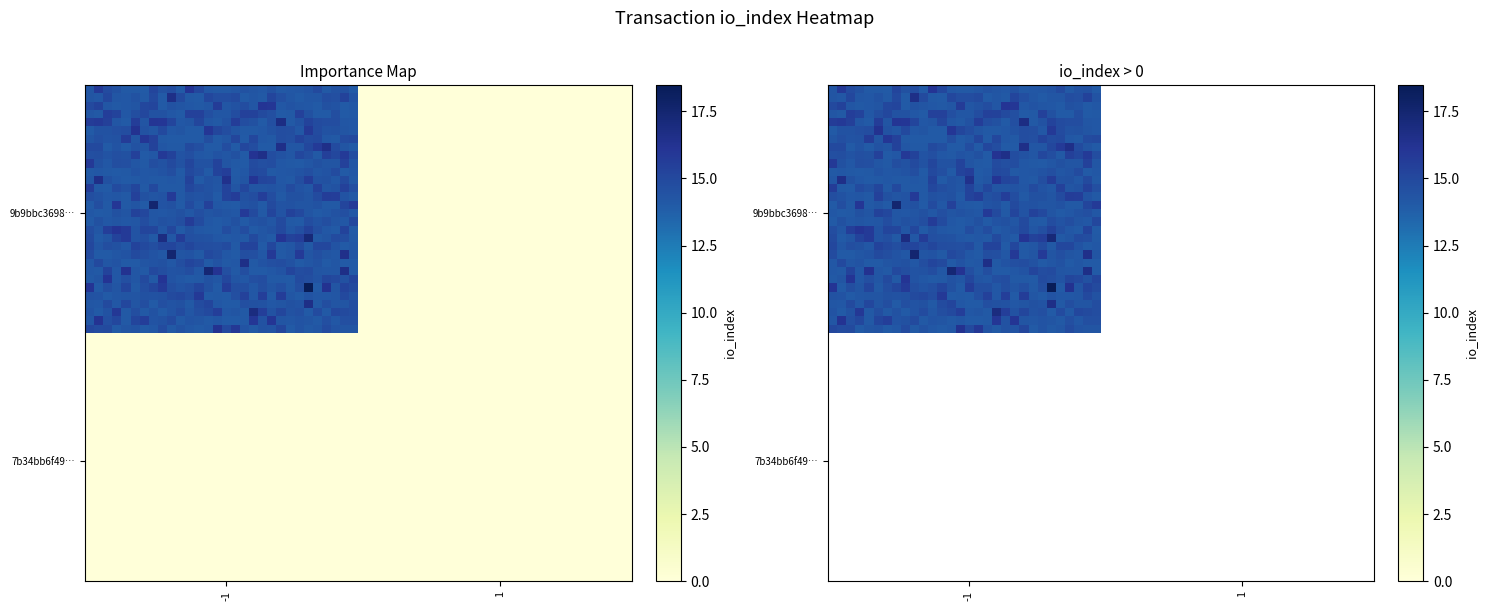

How many values in the 9b9bbc36989623ab301d59e58c700229b41e806 series are below 14?

1